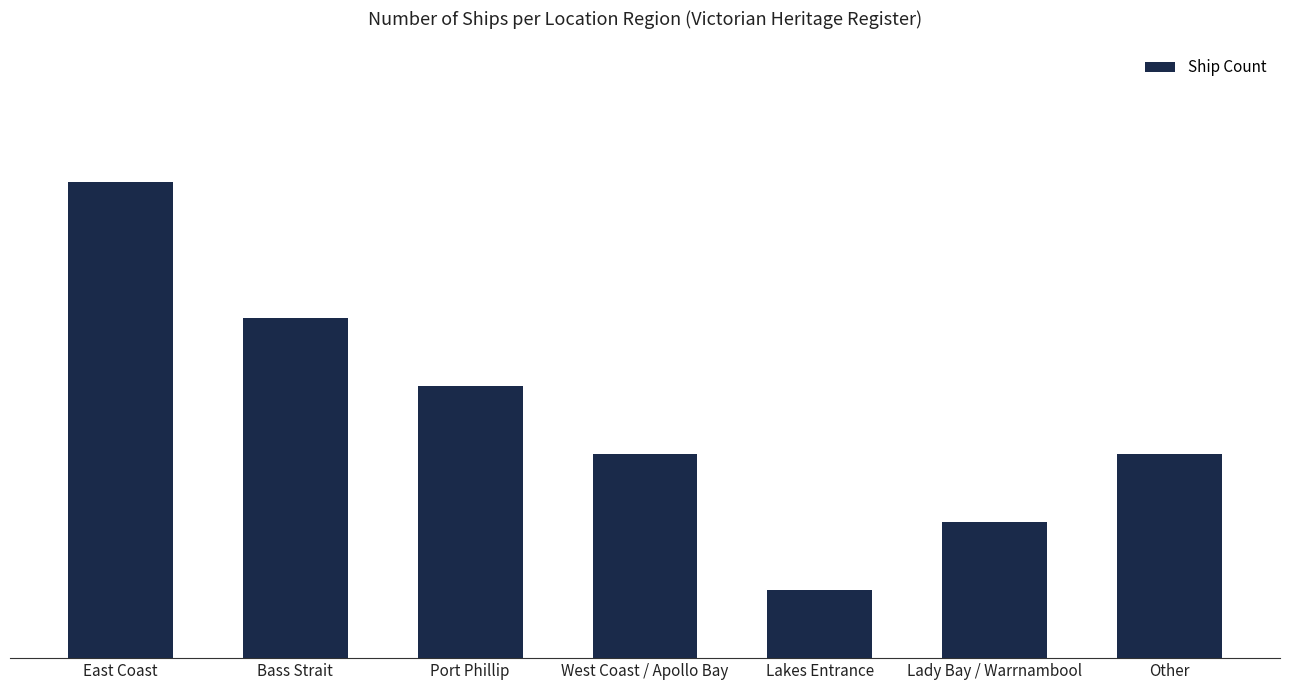

What is the average value?

4